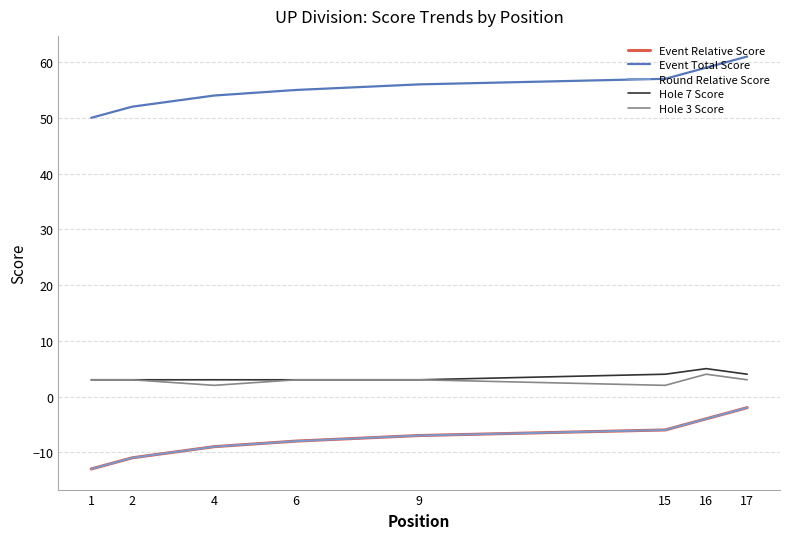

Where is the first local maximum for Hole 3 Score?

16